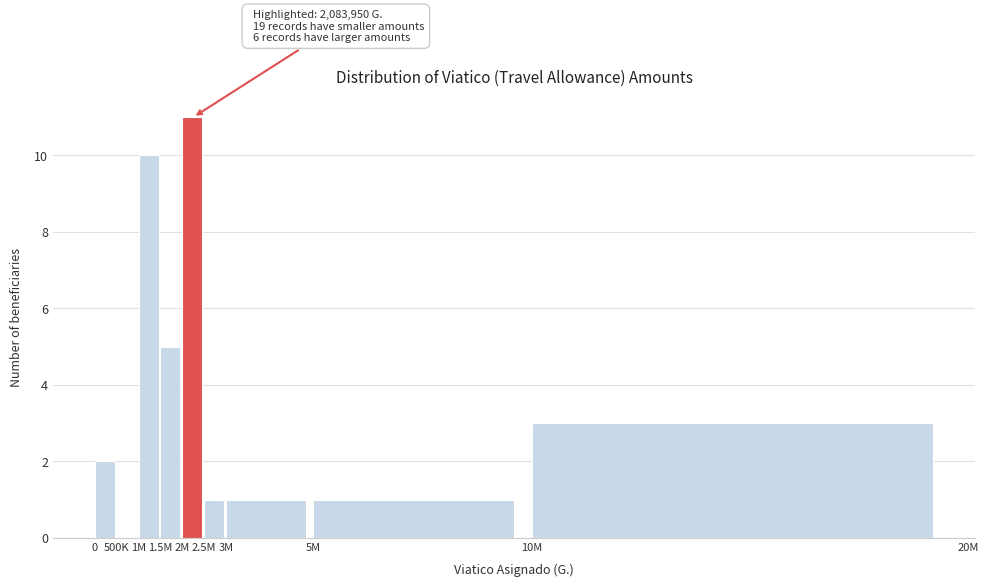

Reading right to left, transcribe all the data shown in this chart.

10M=3	5M=1	3M=1	2.5M=1	2M=11	1.5M=5	1M=10	500K=0	0=2